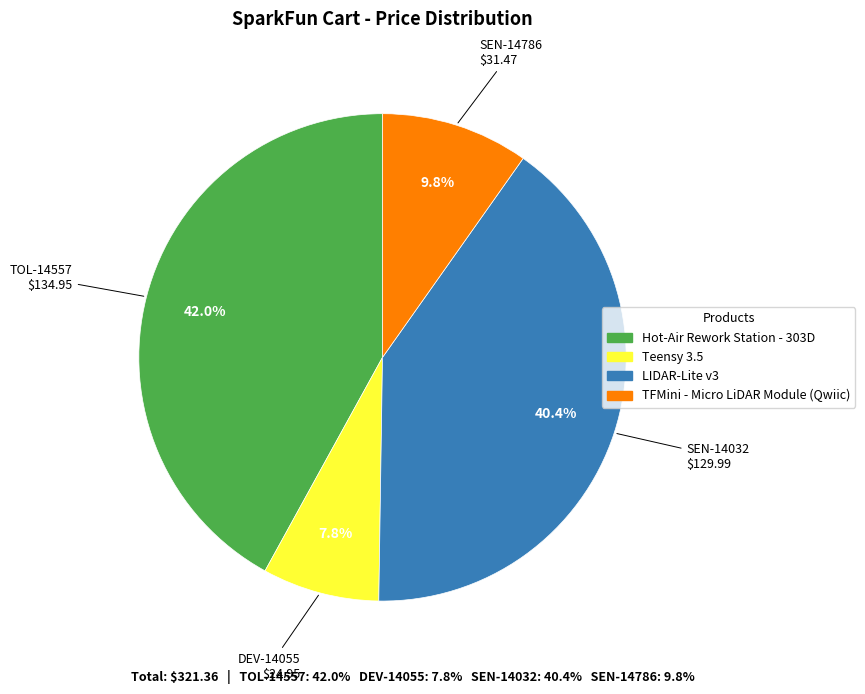

To the nearest percent, what is the difference between the largest and smallest slice percentages?

34%